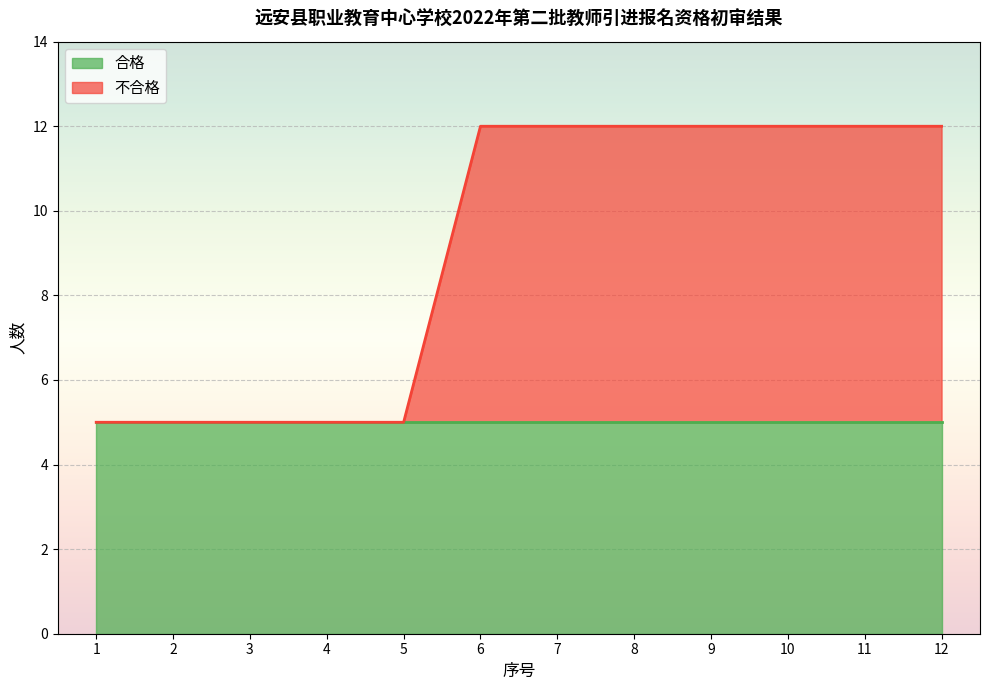

List the labels in order of value, largest first.

6, 7, 8, 9, 10, 11, 12, 1, 2, 3, 4, 5